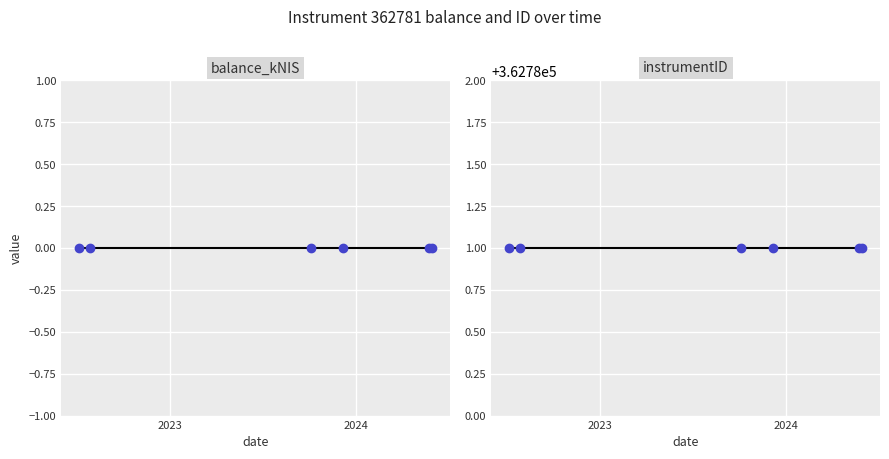

Is the value of instrumentID at 2022 greater than the value of balance_kNIS at 2022?

Yes